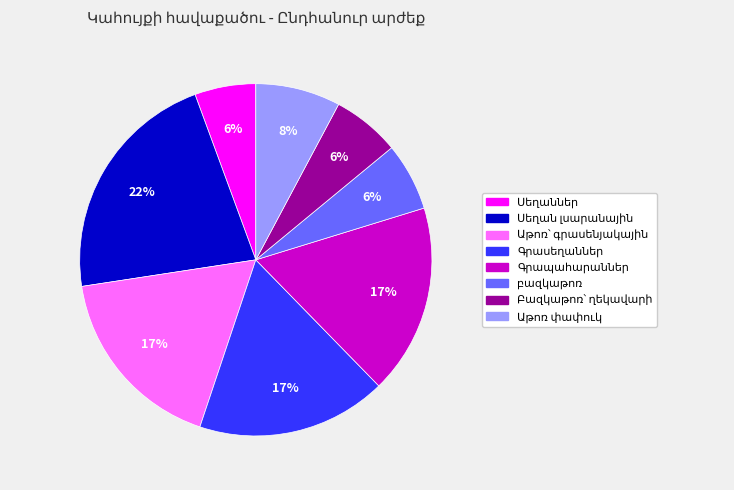

To the nearest percent, what is the average slice percentage?

12%